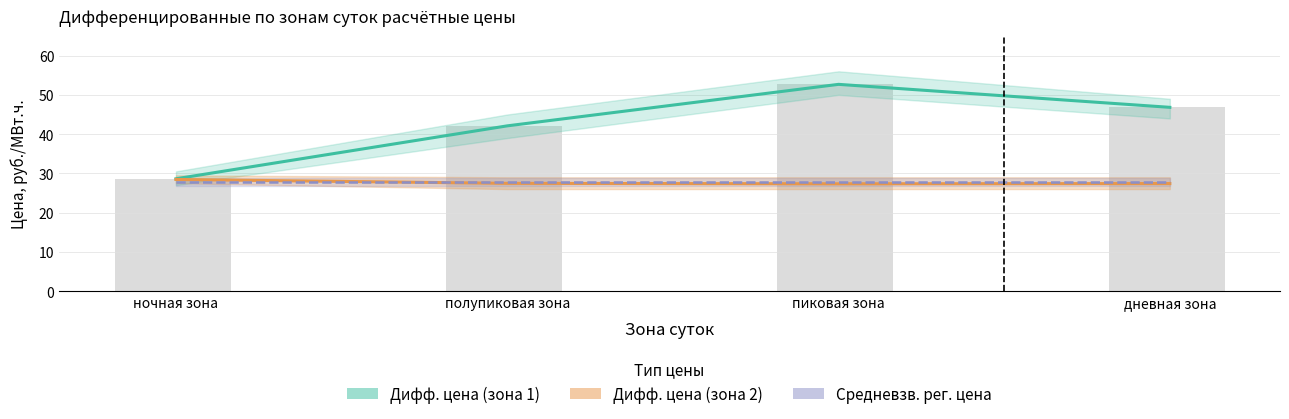

Count the number of categories in the chart.

4